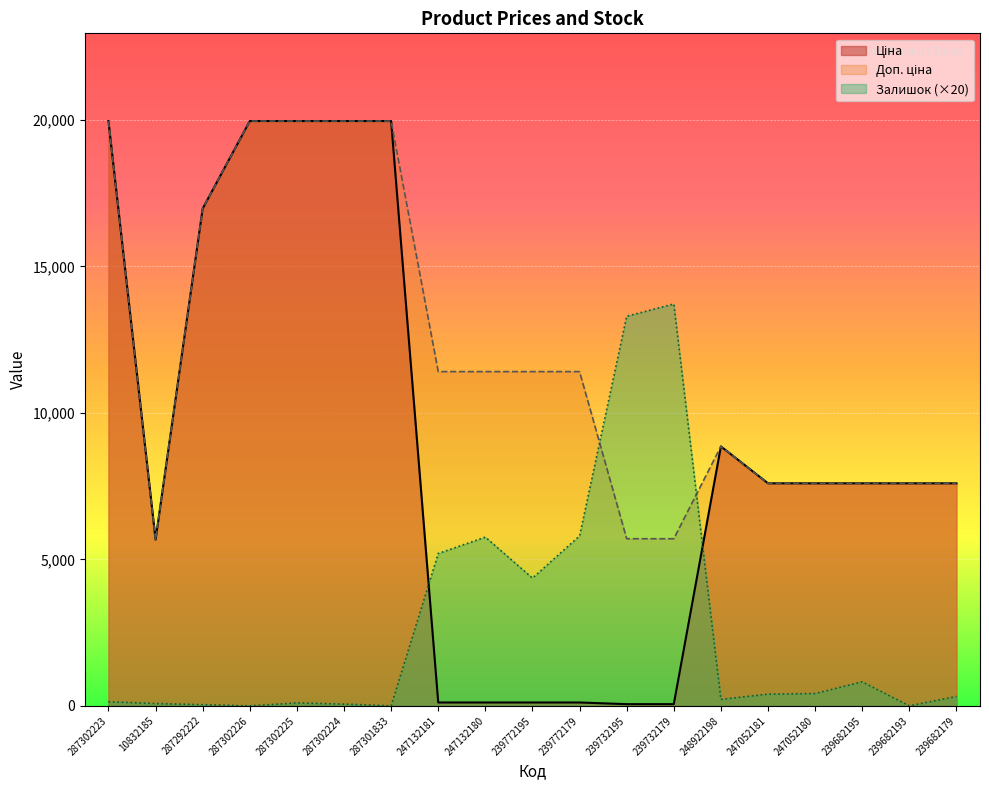

Reading left to right, what are all the values shown in this chart?

Ціна: 19964.2	5673.8	16976.3	19964.2	19964.2	19964.2	19964.2	114.1	114.1	114.1	114.1	57.0	57.0	8856.7	7596.5	7596.5	7596.5	7596.5	7596.5
Доп. ціна: 19964.2	5673.8	16976.3	19964.2	19964.2	19964.2	19964.2	11410.0	11410.0	11410.0	11410.0	5705.0	5705.0	8856.7	7596.5	7596.5	7596.5	7596.5	7596.5
Залишок: 140.0	80.0	40.0	0.0	100.0	60.0	0.0	5200.0	5760.0	4360.0	5800.0	13300.0	13720.0	220.0	400.0	420.0	820.0	0.0	320.0